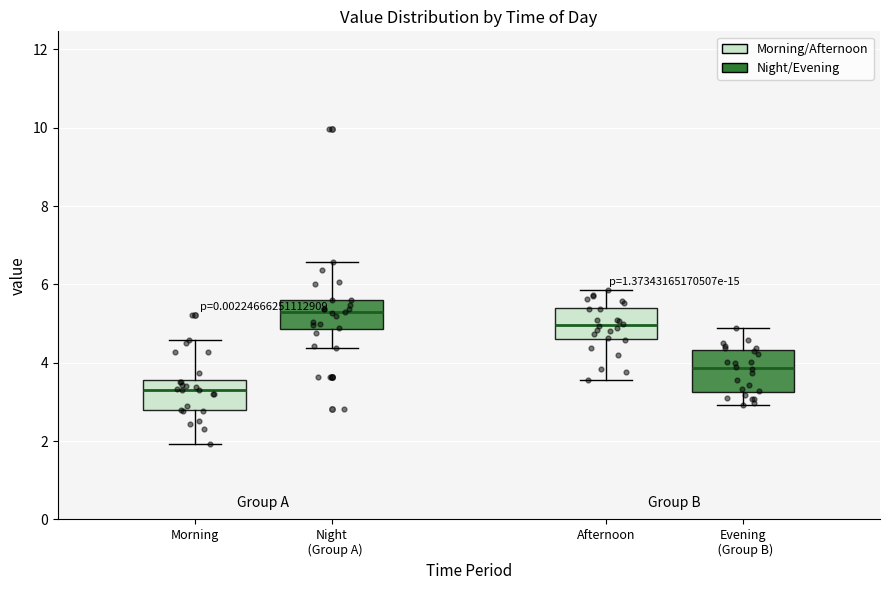

Which box is the tallest, from its lower edge to its upper edge?

Evening (Group B)